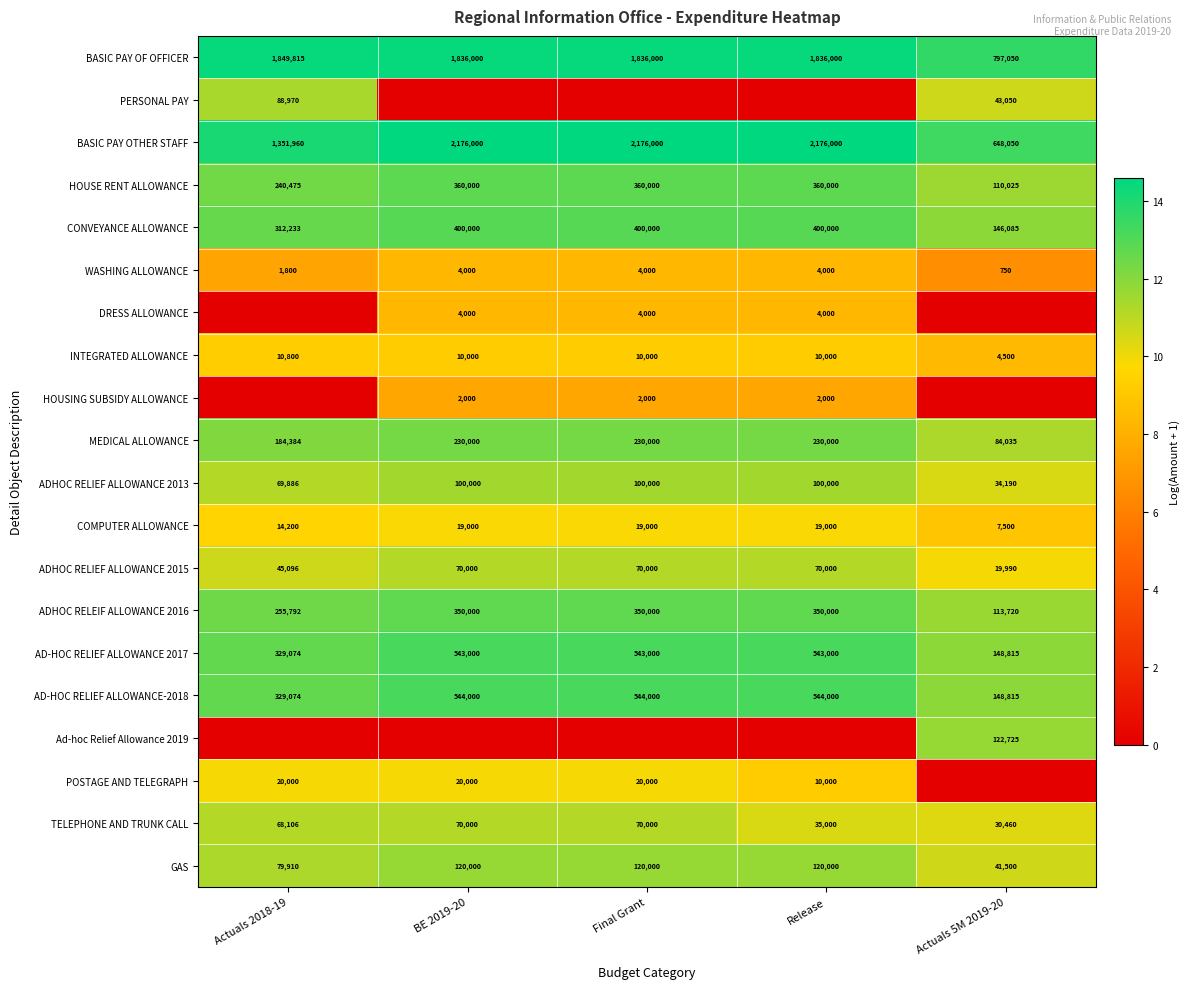

What is the minimum value for GAS?

41500